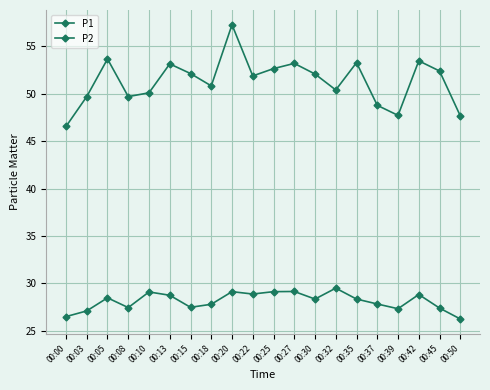

How many series are shown in this chart?

2